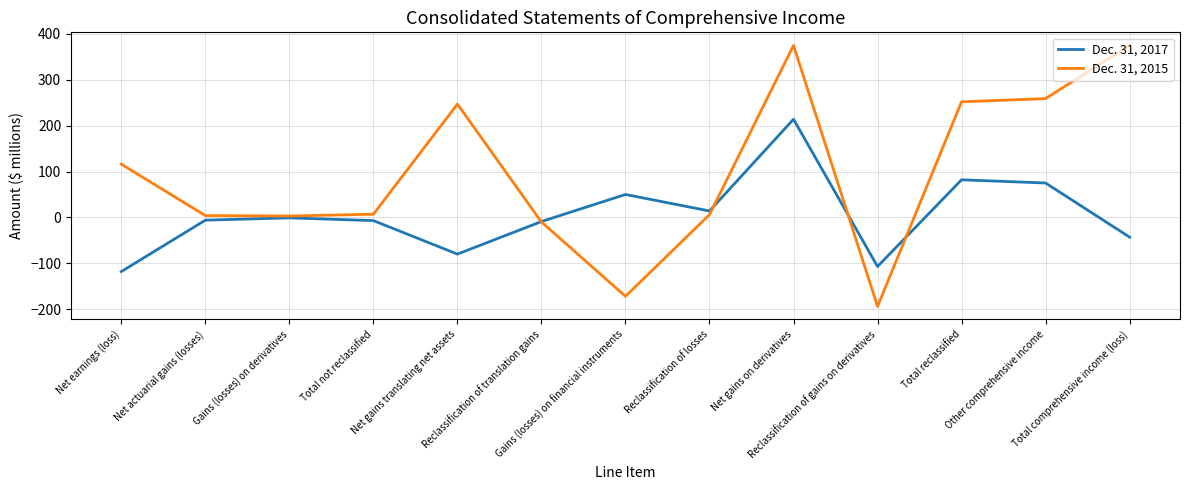

Is the value of Dec. 31, 2017 at Net actuarial gains (losses) greater than the value of Dec. 31, 2015 at Net gains translating net assets?

No